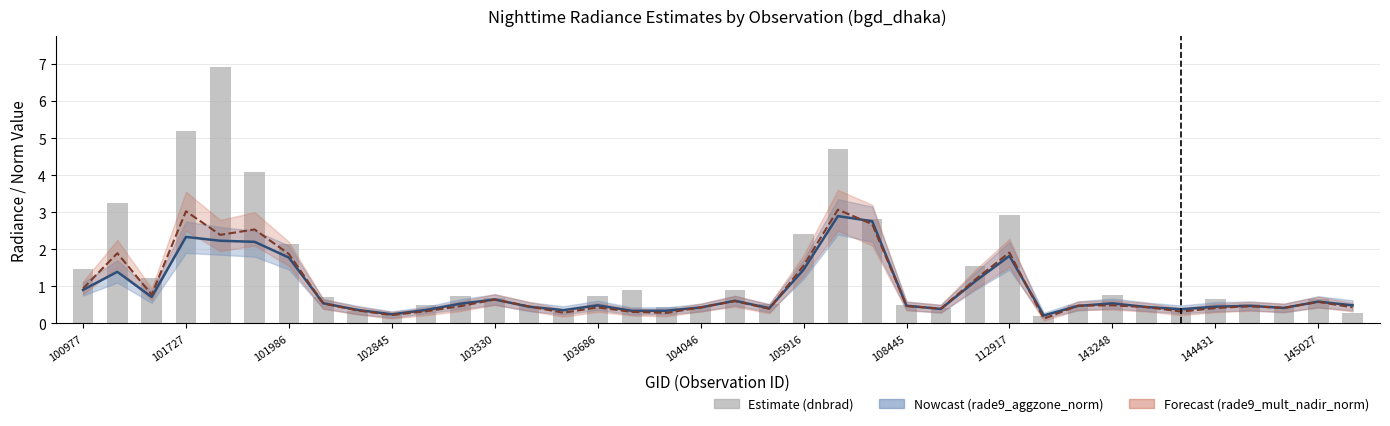

How many series are shown in this chart?

3